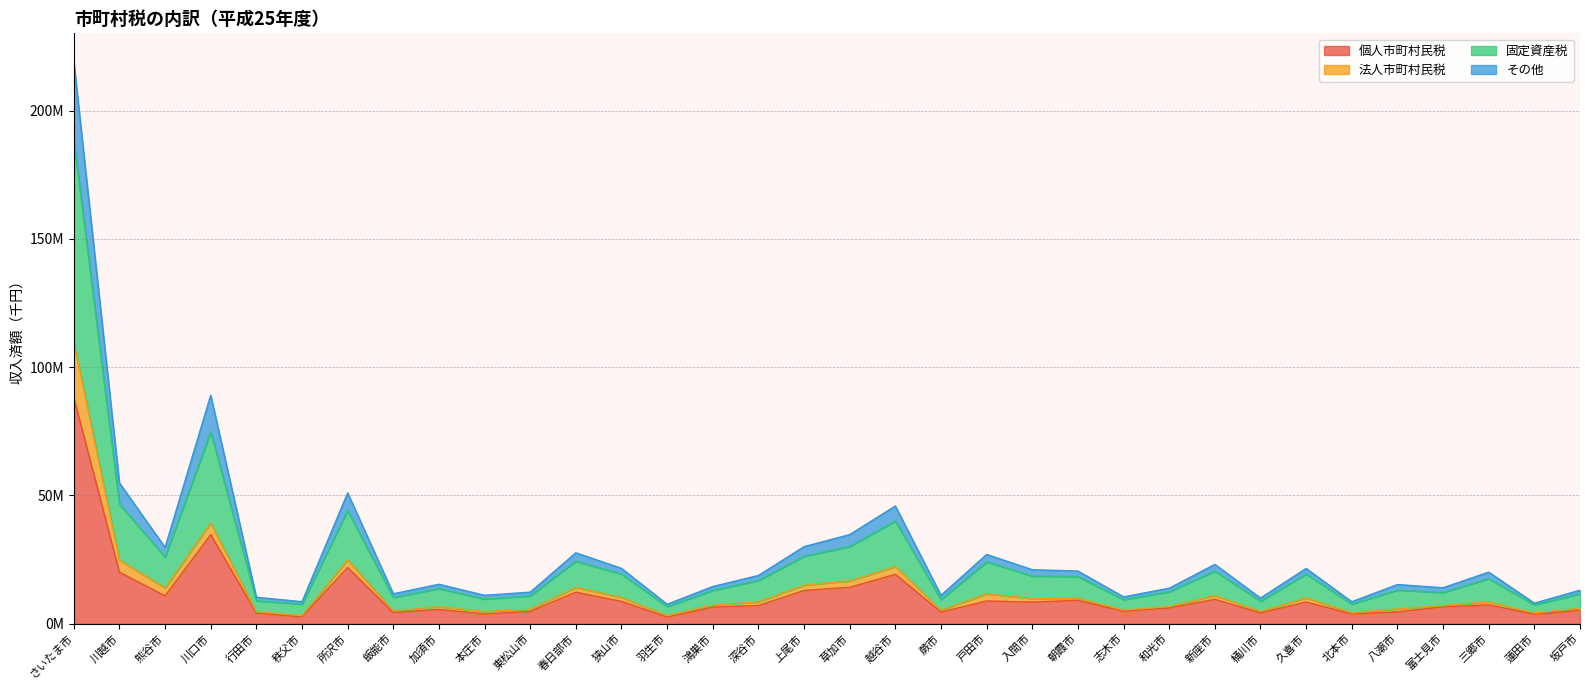

Where is the first local maximum for 固定資産税?

川口市